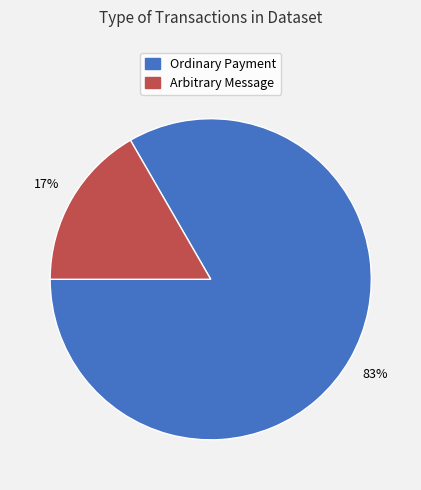

Which category accounts for the majority?

Ordinary Payment